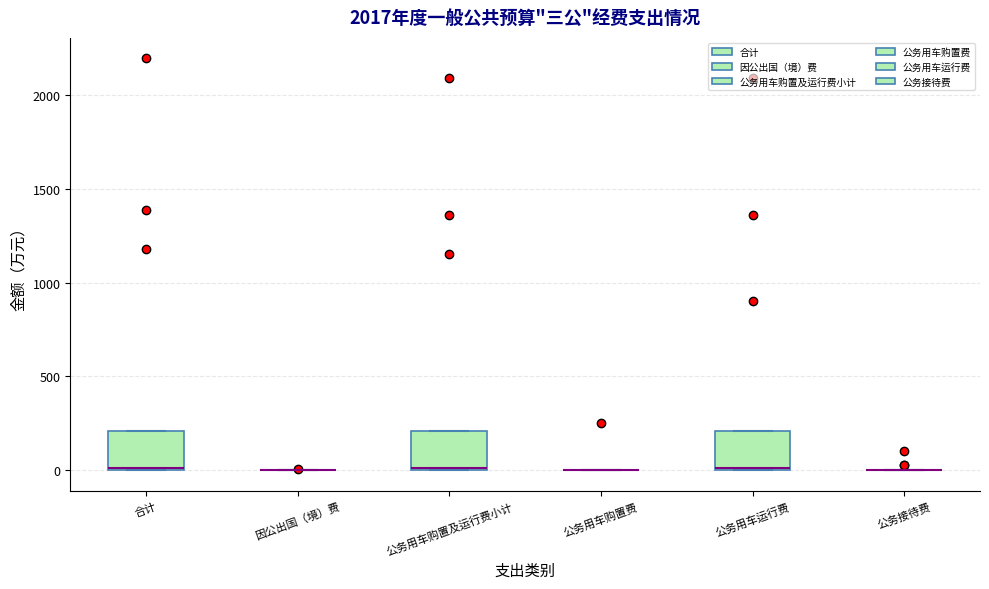

Reading left to right, read every box against the y-axis: the position of its median line, the range the box covers, and the ends of its whiskers. The values are not printed on the chart, so give them approximately, as read against the axis.

合计: median 0 (drawn on the box's lower edge), box 0 to 200, whiskers 0 to 200
因公出国（境）费: box collapsed to a line at 0, whiskers 0 to 0
公务用车购置及运行费小计: median 0 (drawn on the box's lower edge), box 0 to 200, whiskers 0 to 200
公务用车购置费: box collapsed to a line at 0, whiskers 0 to 0
公务用车运行费: median 0 (drawn on the box's lower edge), box 0 to 200, whiskers 0 to 200
公务接待费: box collapsed to a line at 0, whiskers 0 to 0